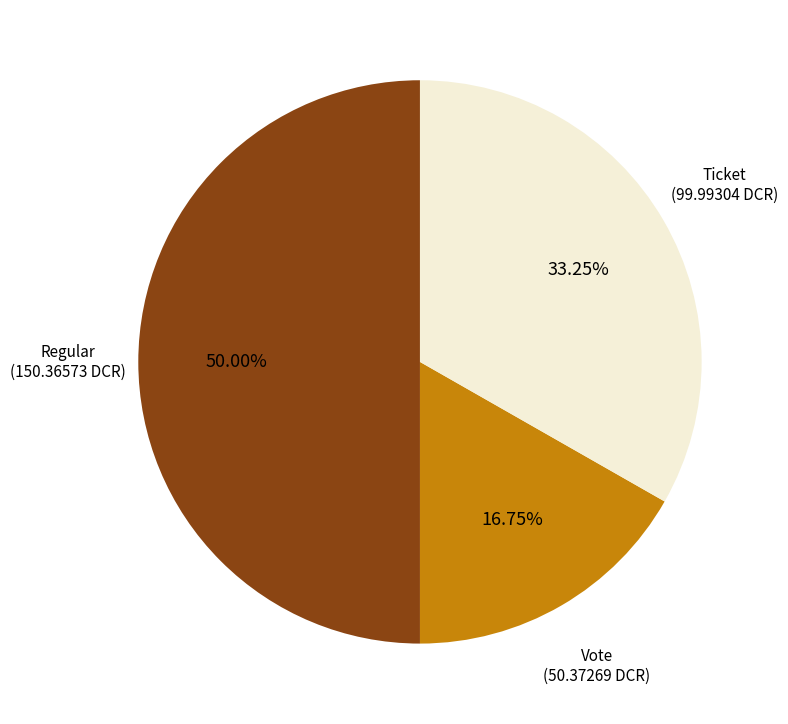

Rank the categories by value from lowest to highest.

Vote, Ticket, Regular